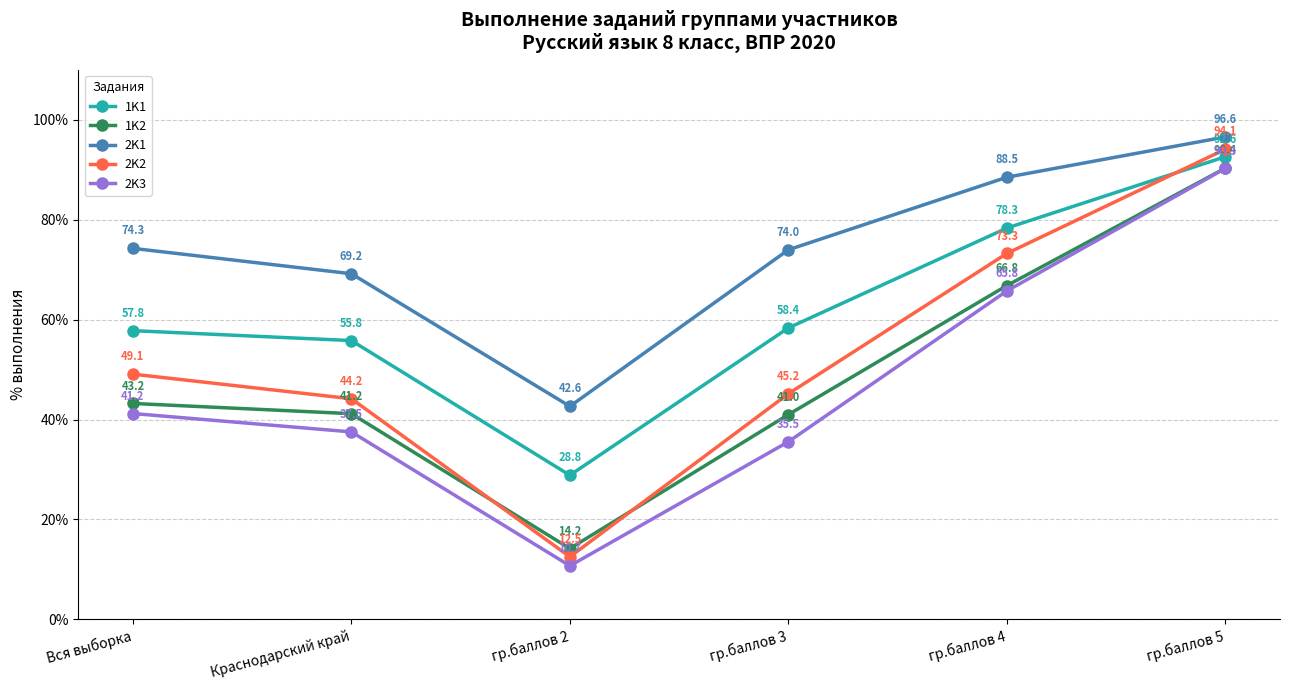

How many interior local valleys does the 2K2 series have?

1